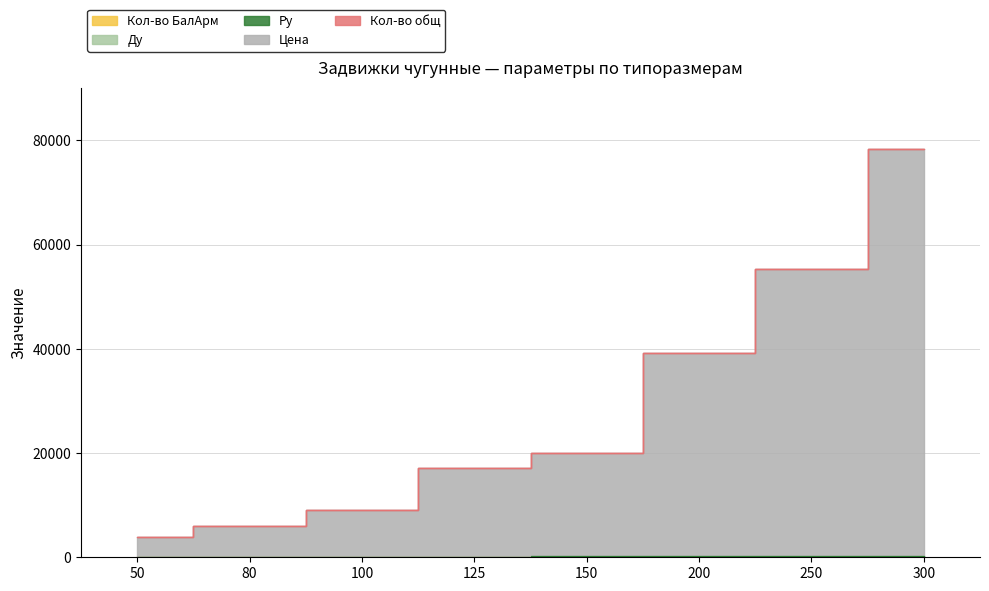

Which has a higher value, 100 or 200?

100